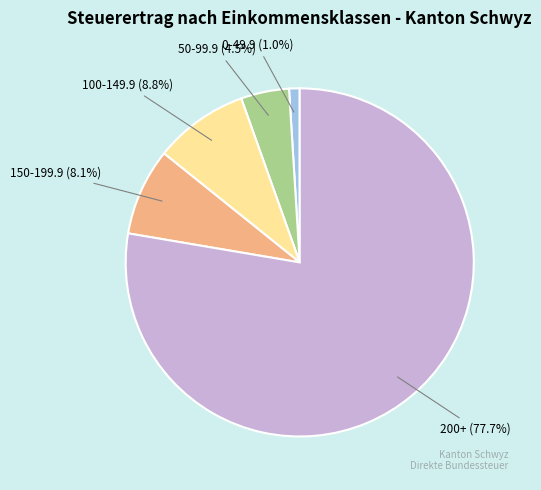

Rank the categories by value from highest to lowest.

200+, 100-149.9, 150-199.9, 50-99.9, 0-49.9